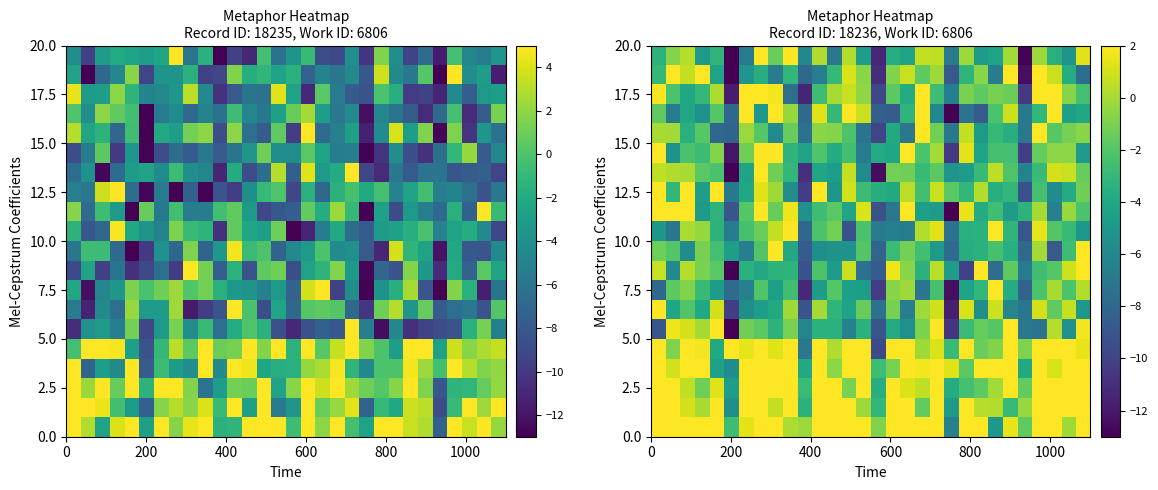

How many values in the 12.5 series are below -2?

18